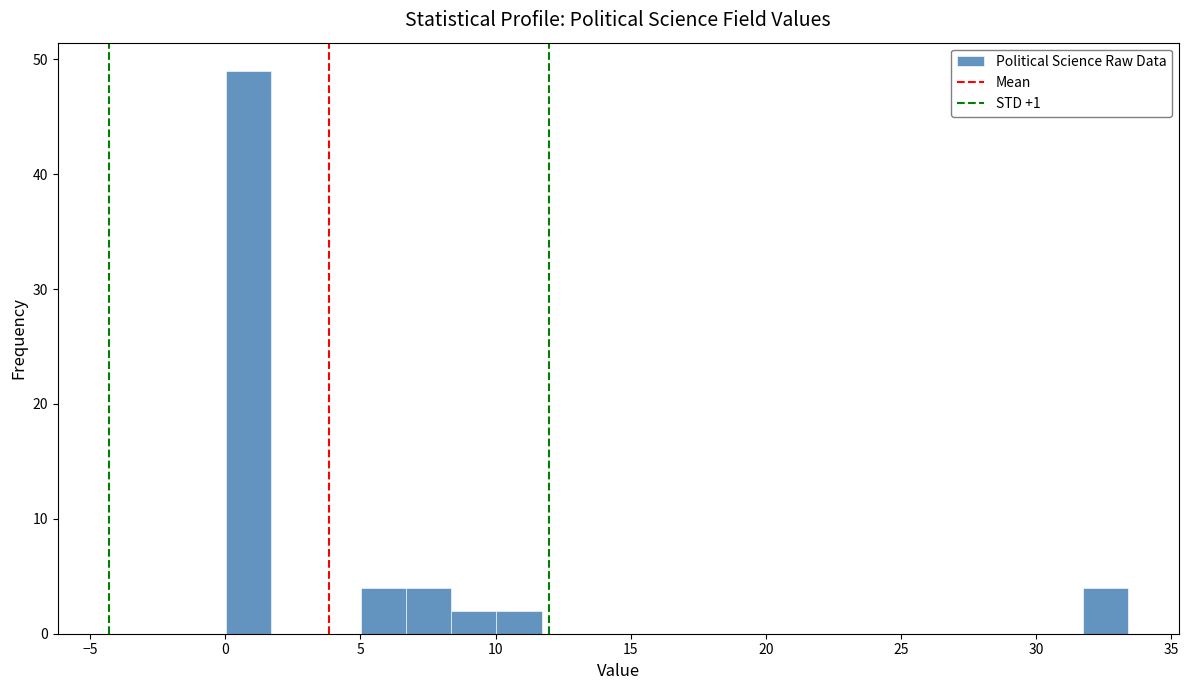

Around what value on the x-axis is the tallest bar? Give the approximate position of its centre, as read against the axis.

1.0